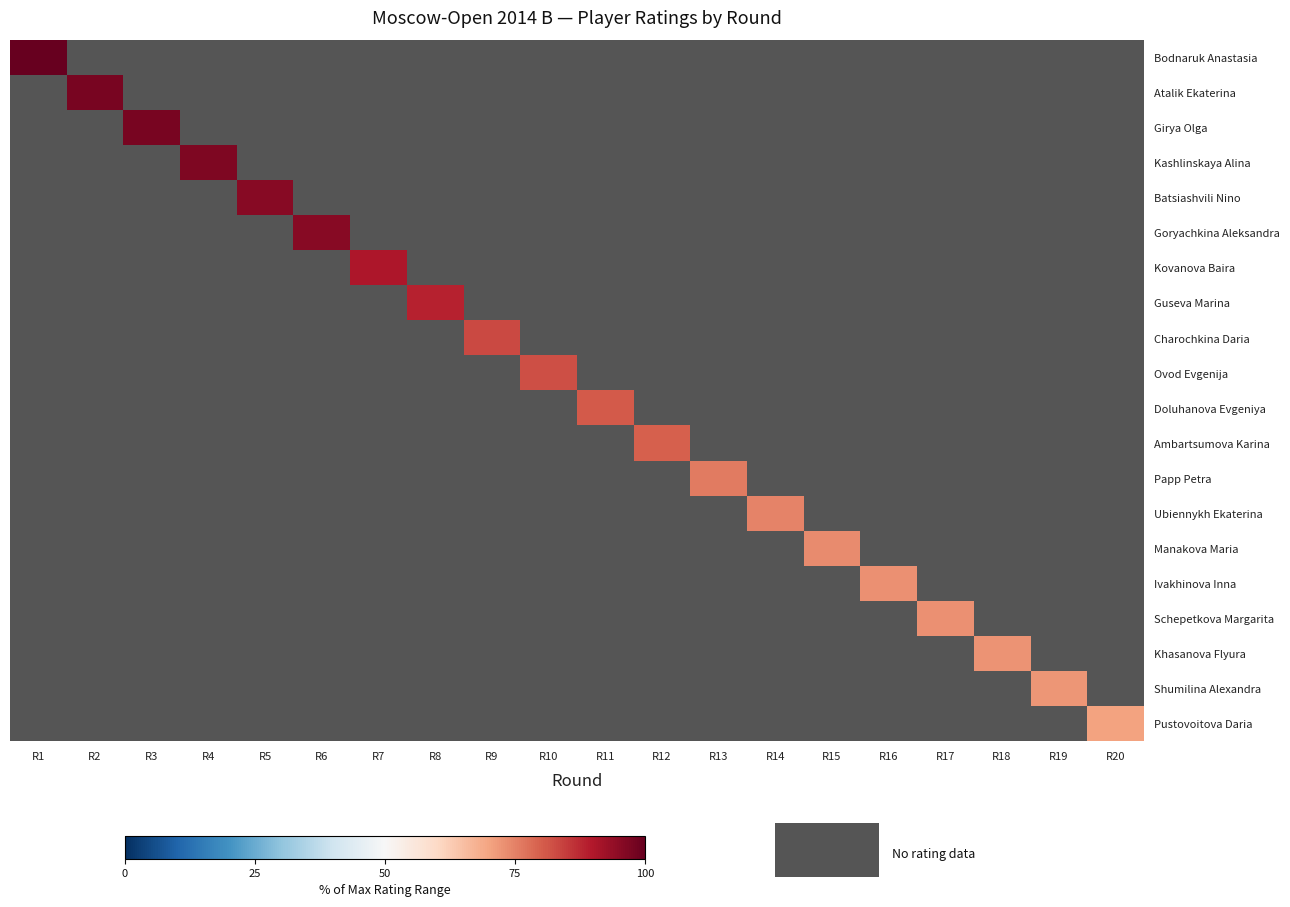

Which category has the lowest value across all series?

R20